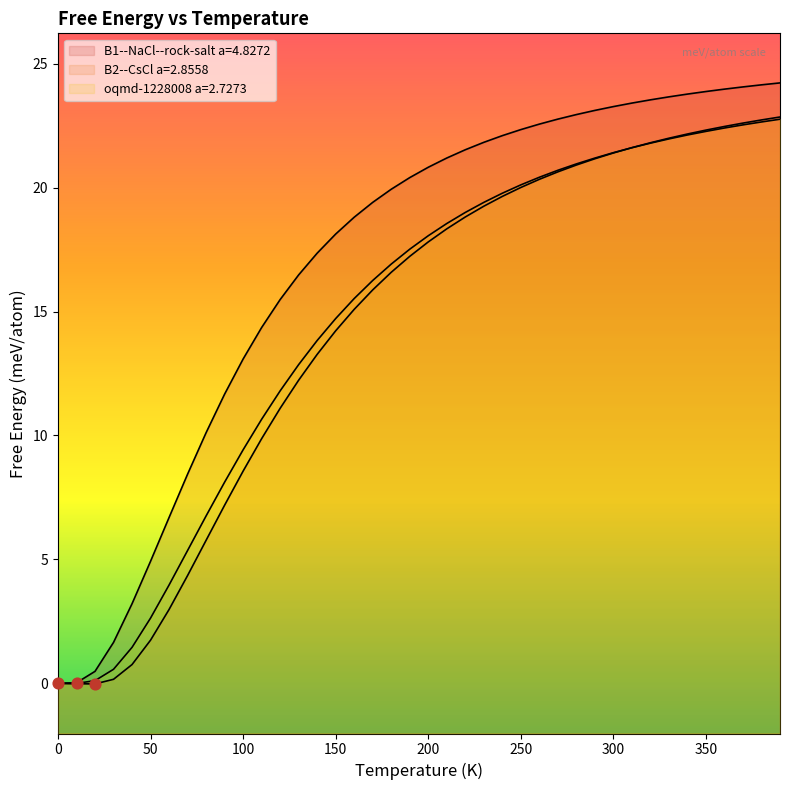

Which series has the widest spread of Y values?

B1--NaCl--rock-salt a=4.8272